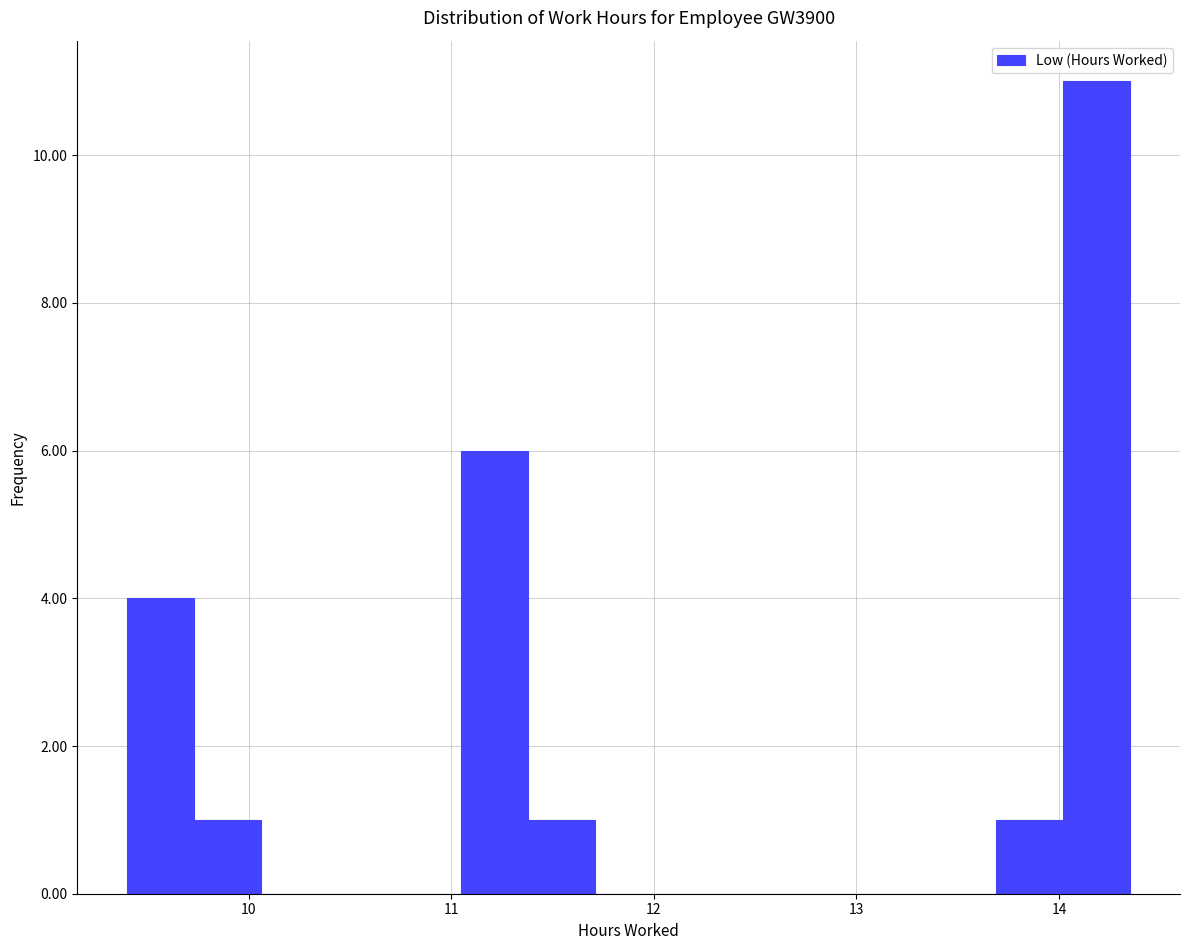

Around what value on the x-axis is the tallest bar? Give the approximate position of its centre, as read against the axis.

14.2